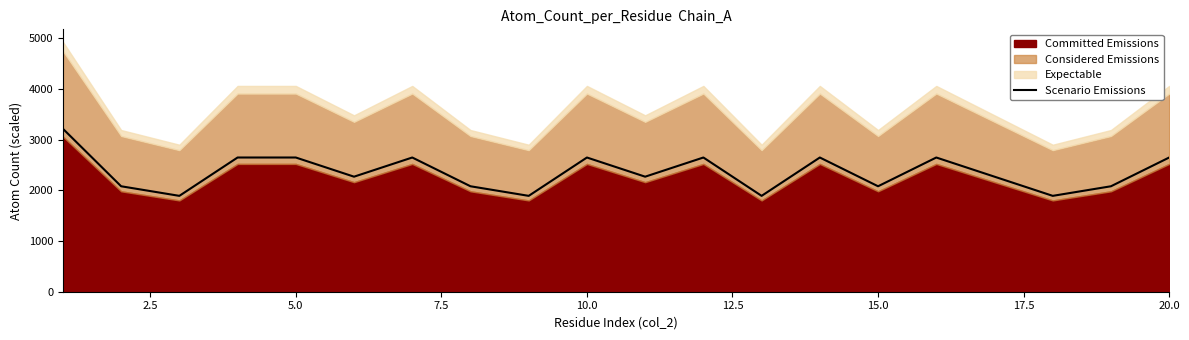

What is the value of the 15th point from the left?

2079